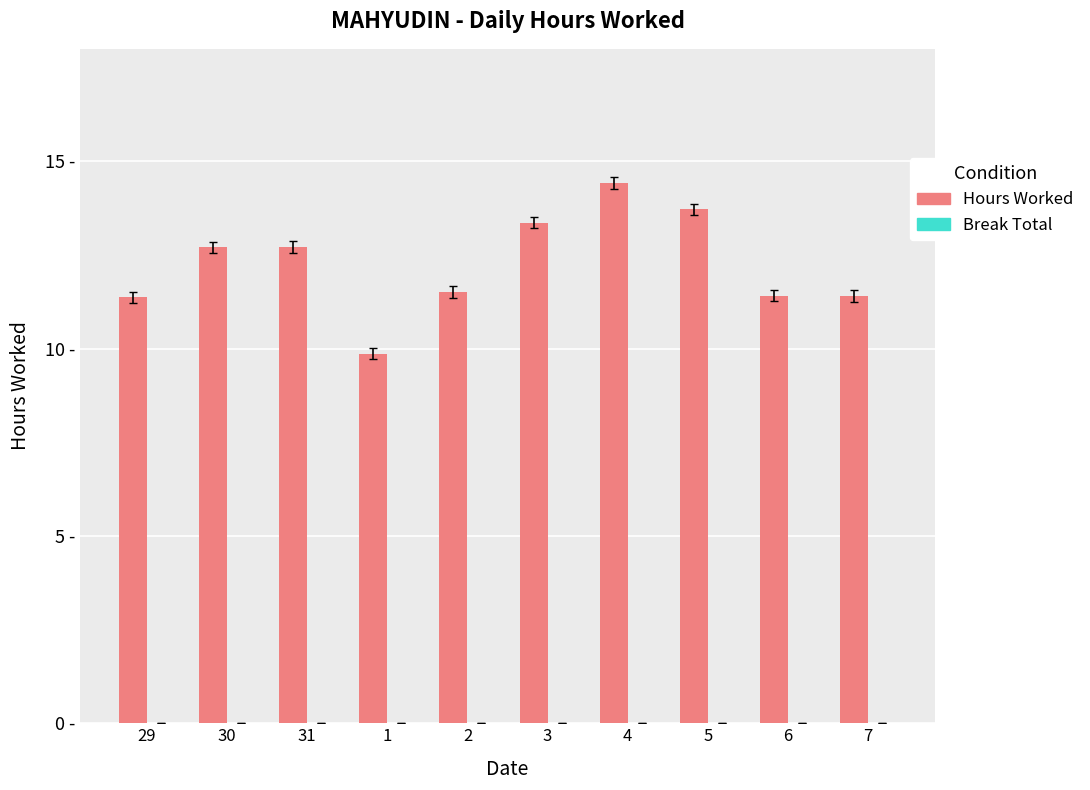

Are the bars horizontal?

No